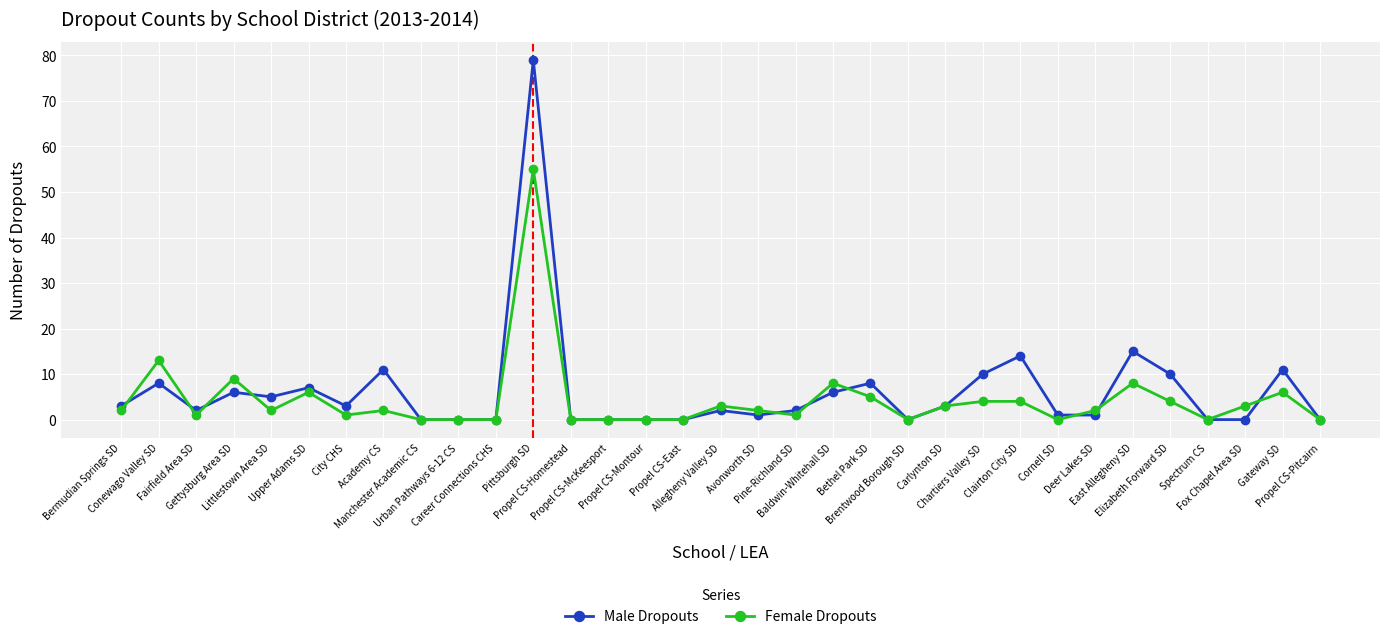

Does the chart display data point markers on the line(s)?

Yes